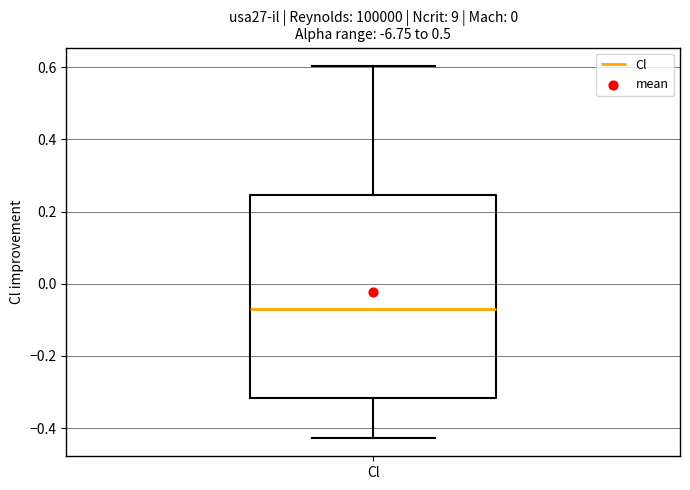

Where does the lower whisker of the box for Cl end on the y-axis? The values are not printed on the chart, so give them approximately, as read against the axis.

-0.42